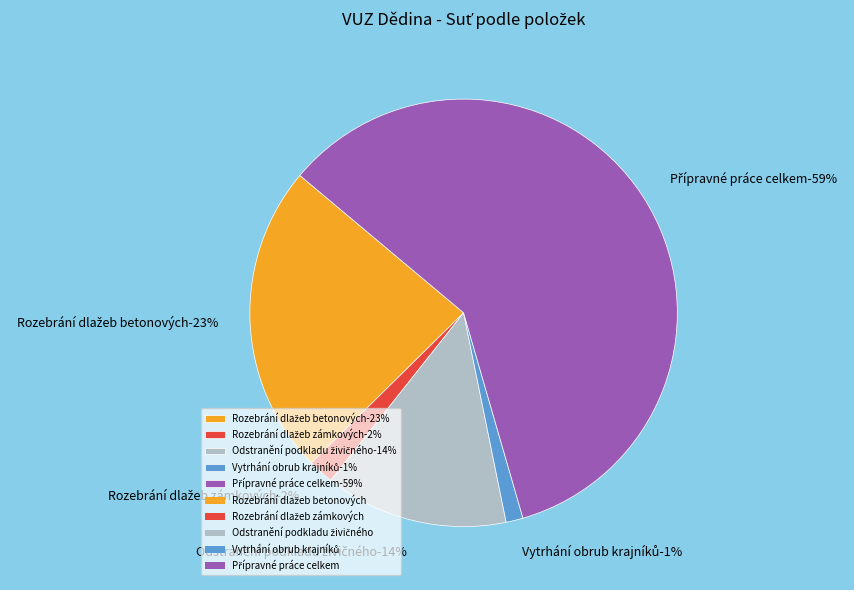

Count the number of slices in the pie.

6